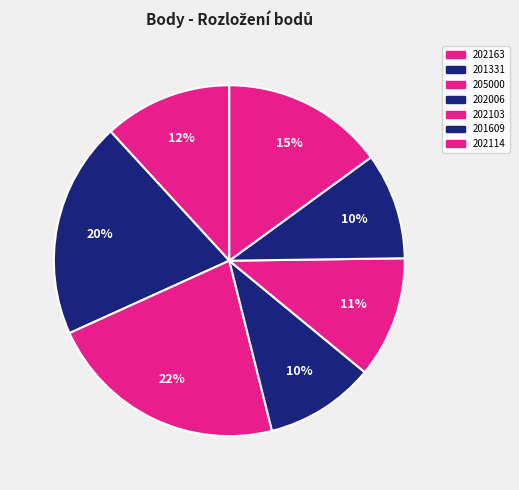

To the nearest percent, what is the difference between the 201331 and 202114 slice percentages?

5%